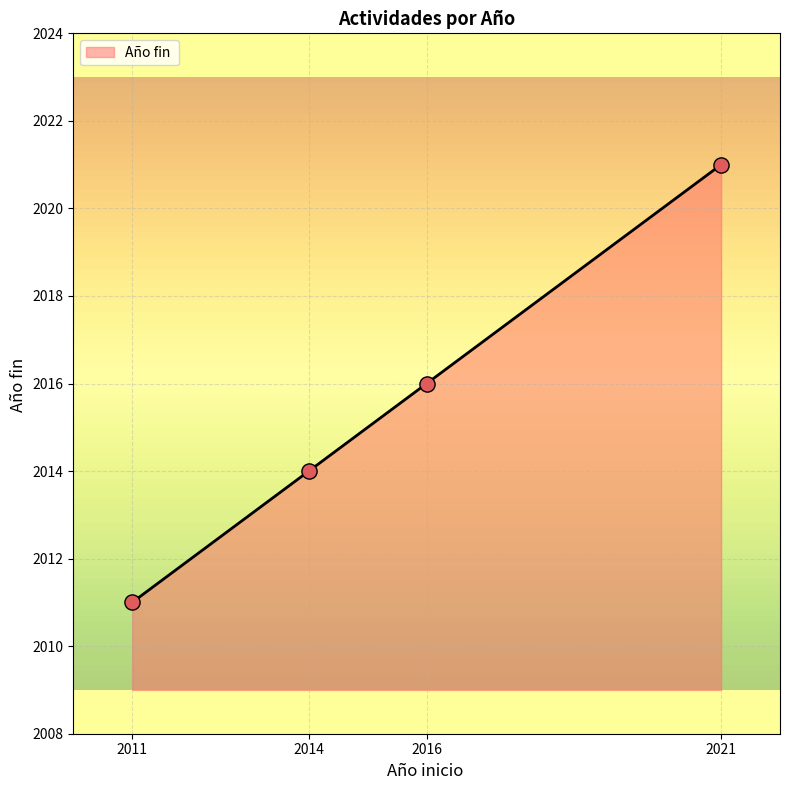

Approximately how many times larger is the value at 2011 compared to 2016?

1.0